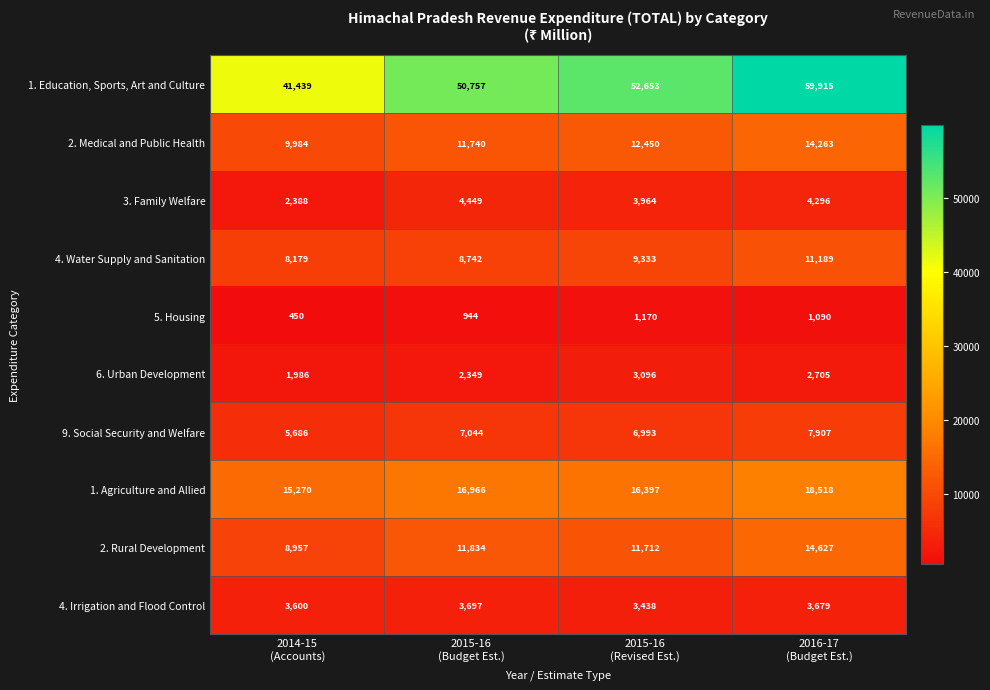

List the series in order of their peak value, highest first.

1. Education, Sports, Art and Culture, 1. Agriculture and Allied, 2. Rural Development, 2. Medical and Public Health, 4. Water Supply and Sanitation, 9. Social Security and Welfare, 3. Family Welfare, 4. Irrigation and Flood Control, 6. Urban Development, 5. Housing